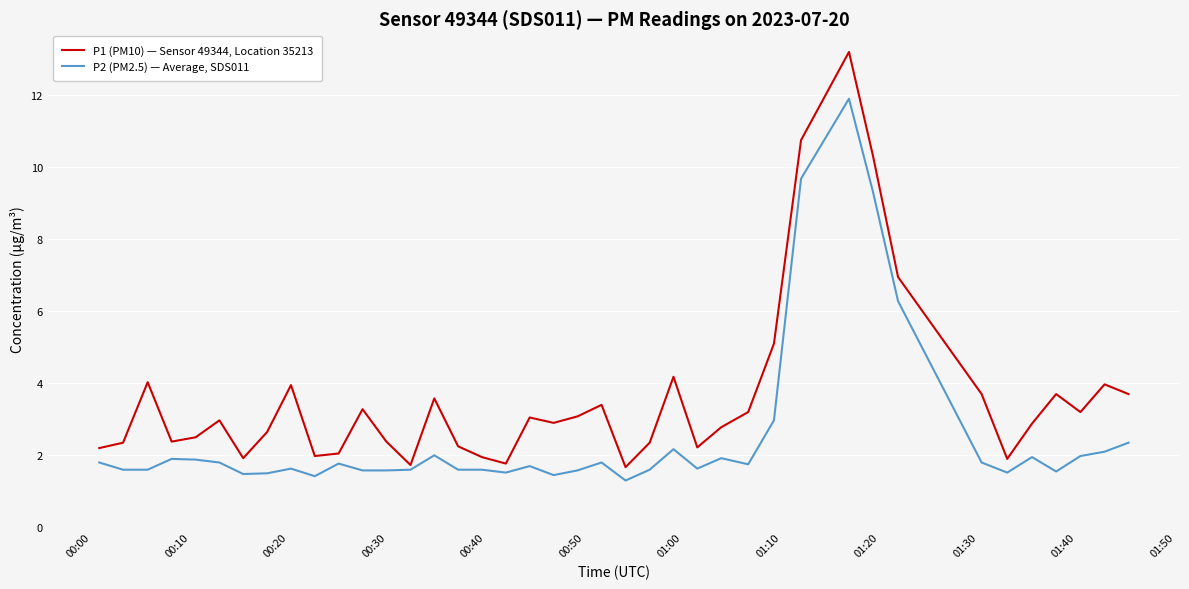

How many lines are shown in the chart?

2